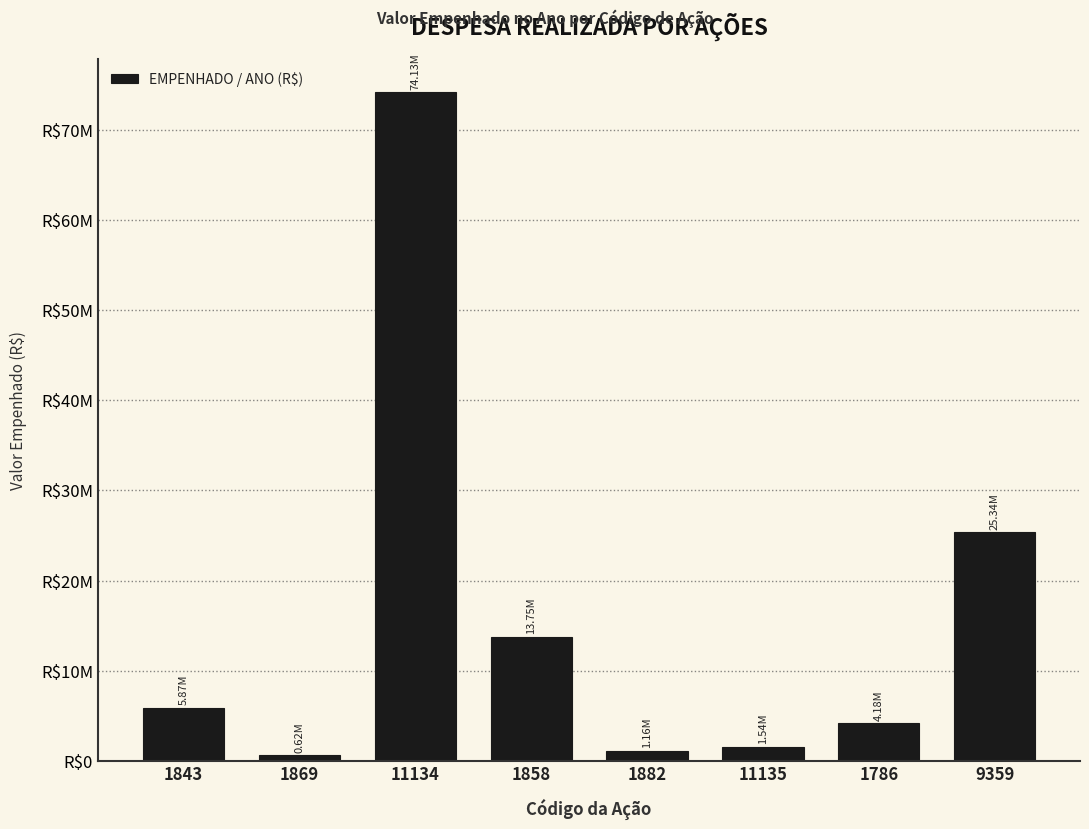

Are the bars horizontal?

No